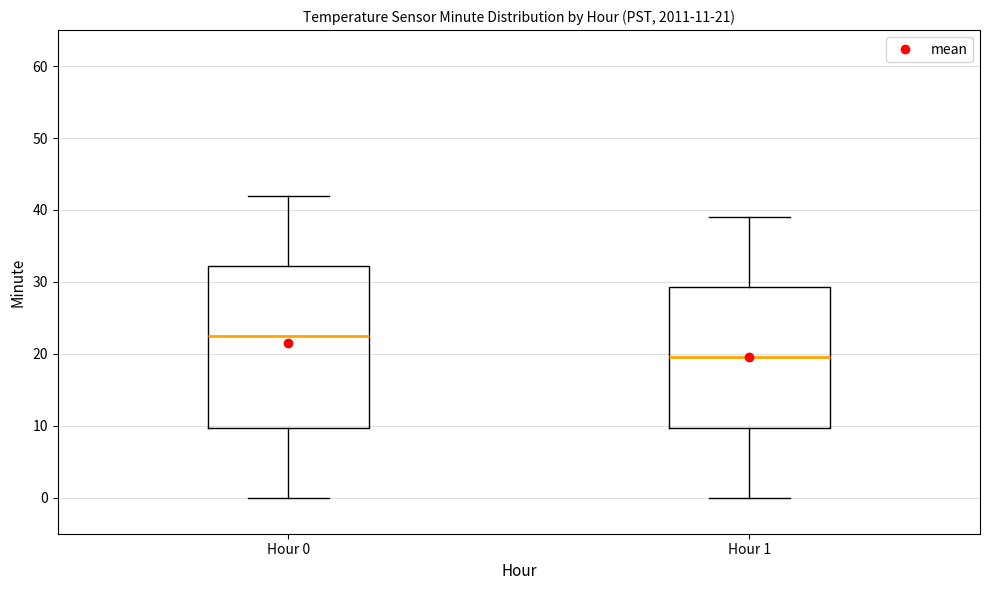

Which box has the highest median line?

Hour 0